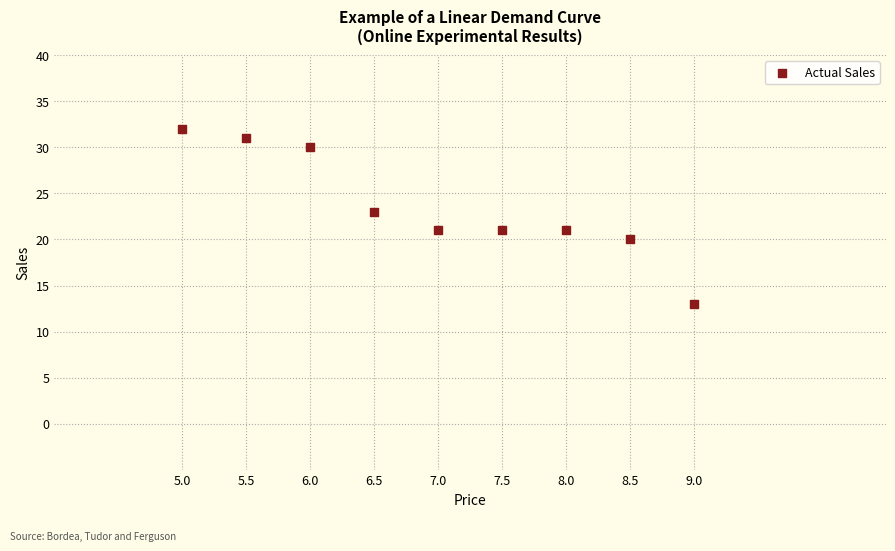

What is the average Y value?

24